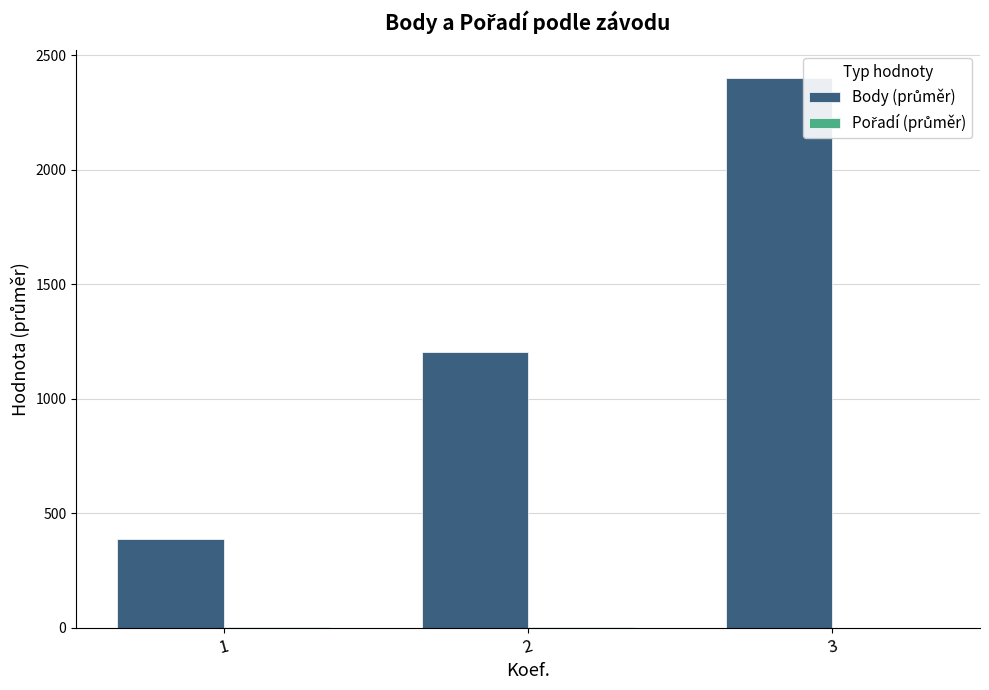

At which category is the sum across all series the highest?

3